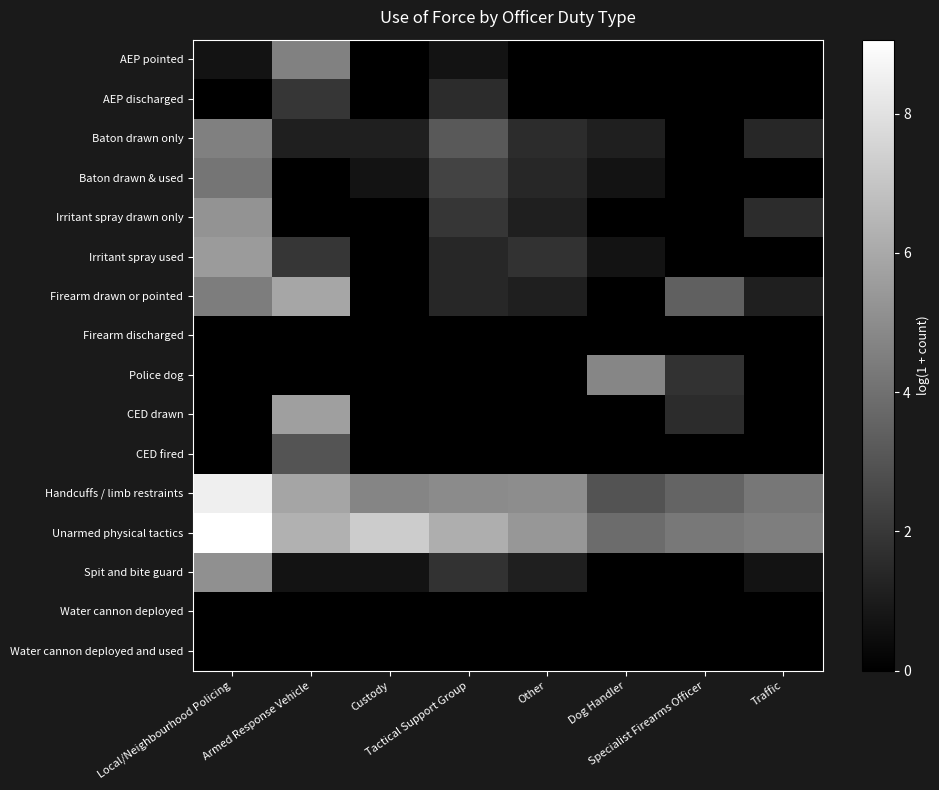

Between Specialist Firearms Officer and Local/Neighbourhood Policing, which is larger?

Local/Neighbourhood Policing